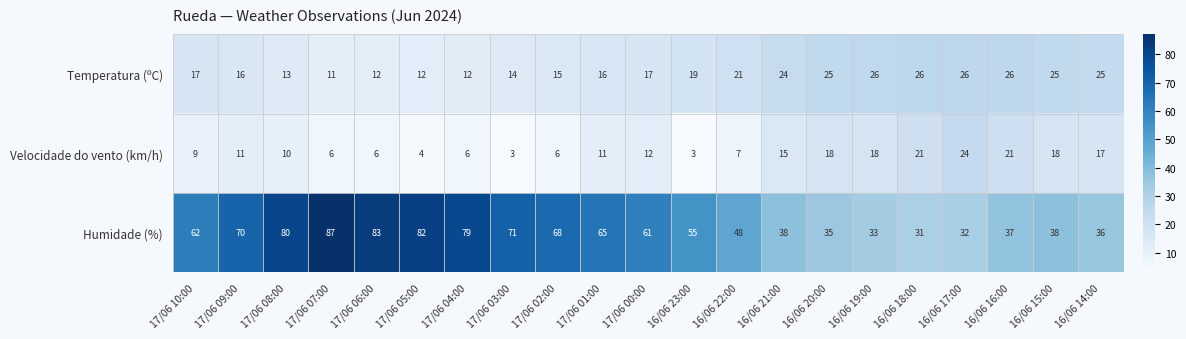

What is the minimum value for Velocidade do vento (km/h)?

3